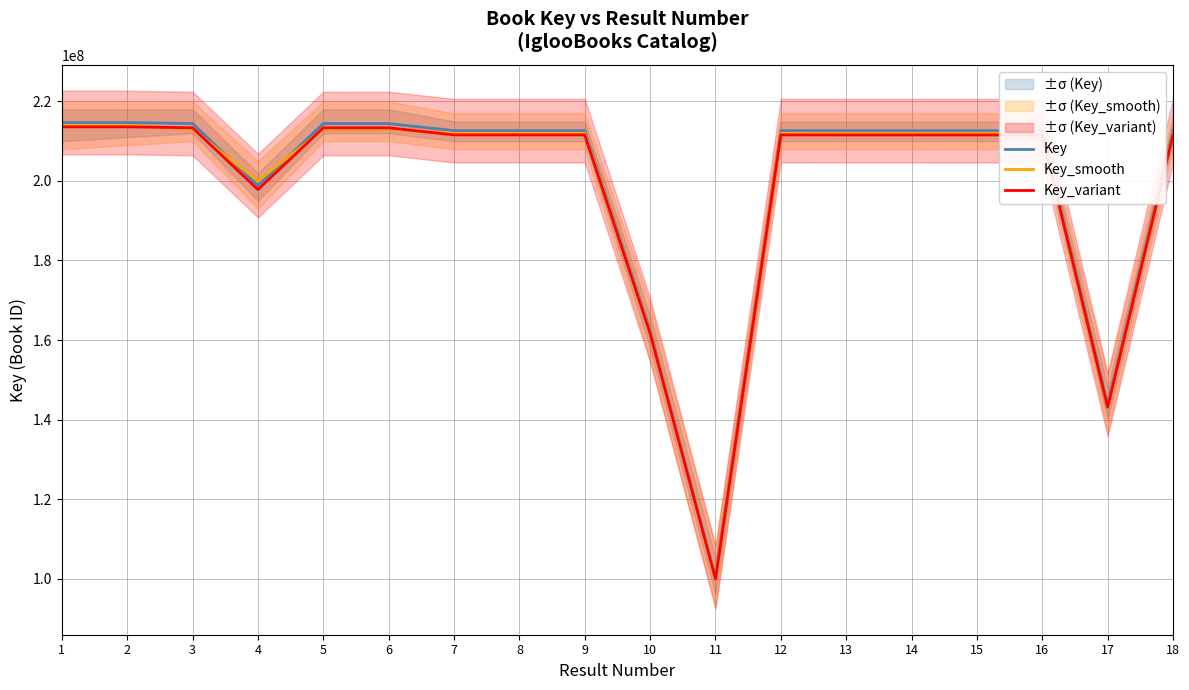

Between 6 and 10, which is larger?

6